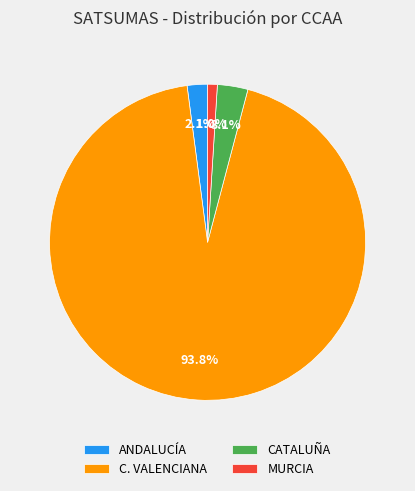

What is the total percentage of CATALUÑA and MURCIA?

4.1%